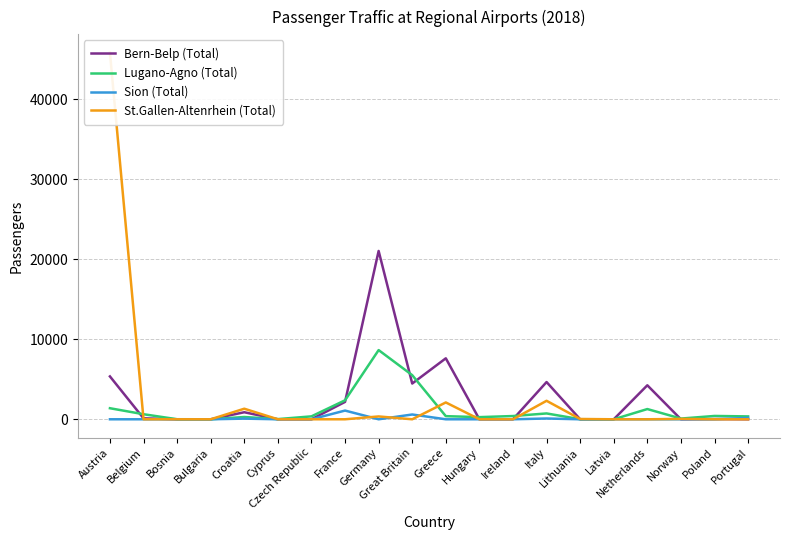

Is the value of Bern-Belp (Total) at Lithuania greater than the value of St.Gallen-Altenrhein (Total) at Portugal?

No